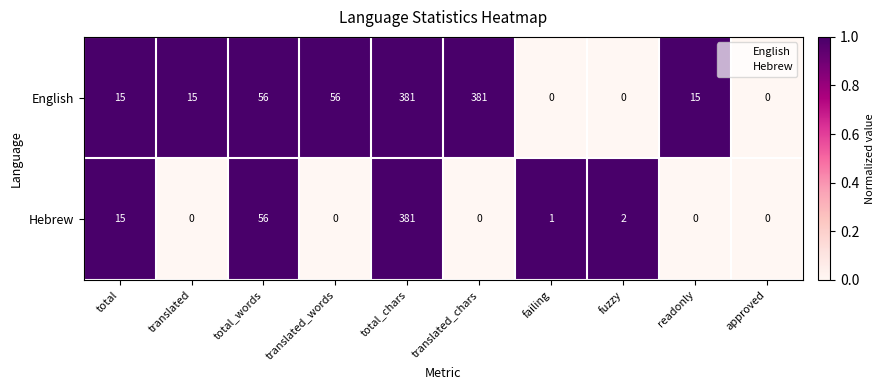

Which series changed the most between failing and fuzzy?

Hebrew